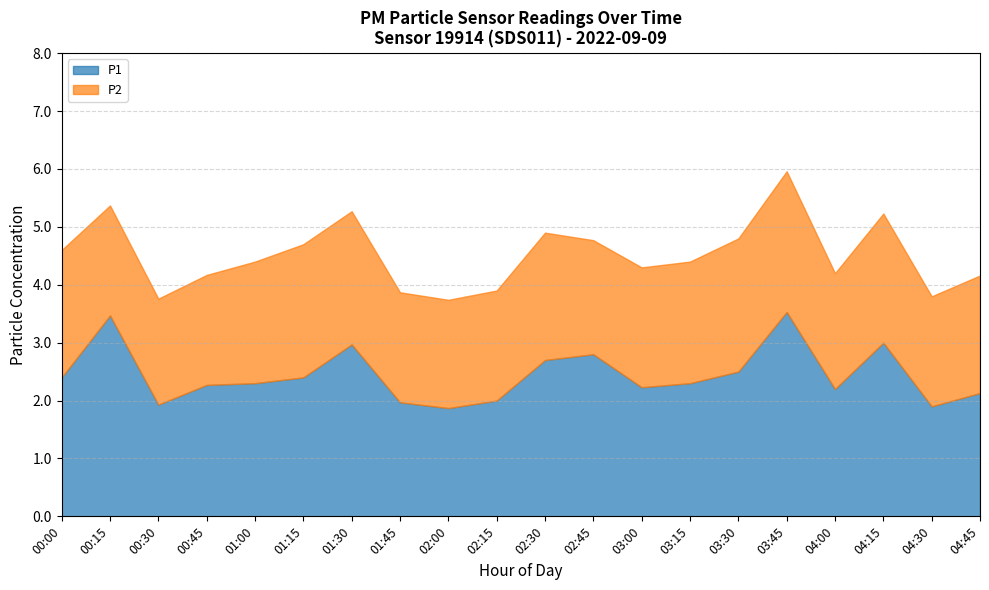

What is the total value across all series at 00:00?

4.6